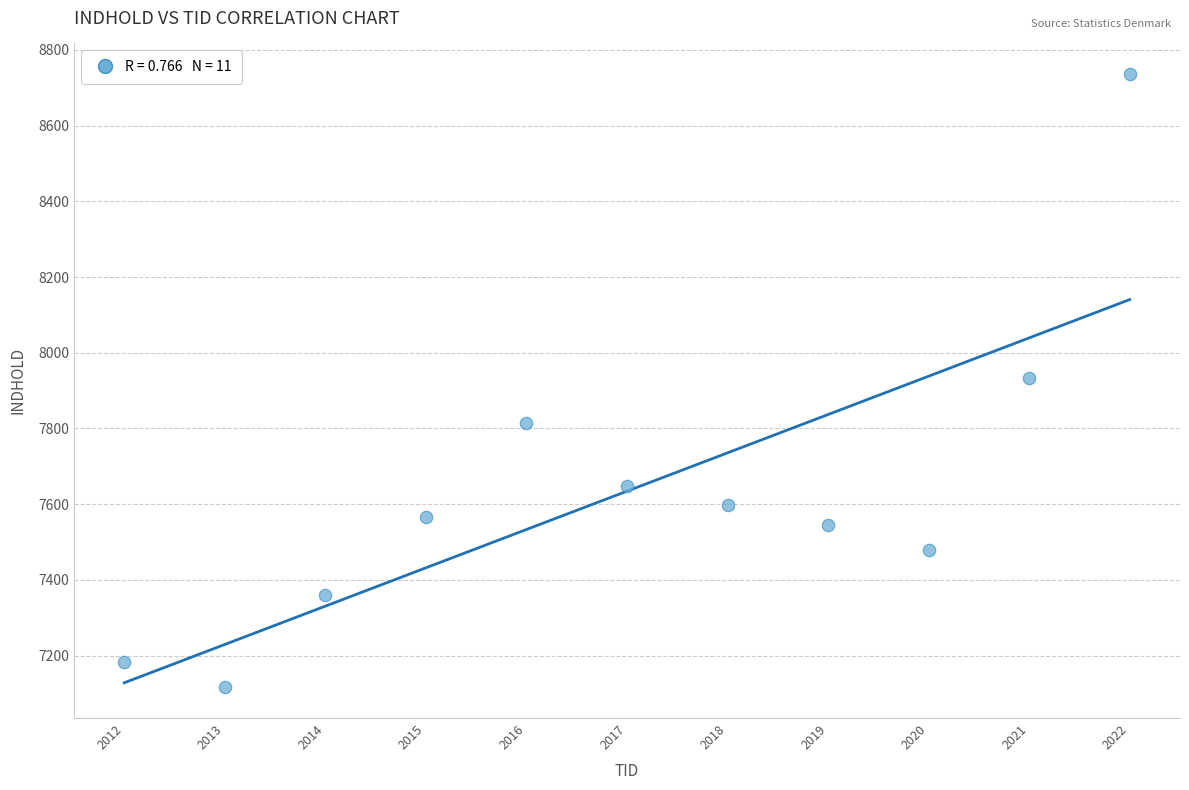

What is the average X value?

2017.0